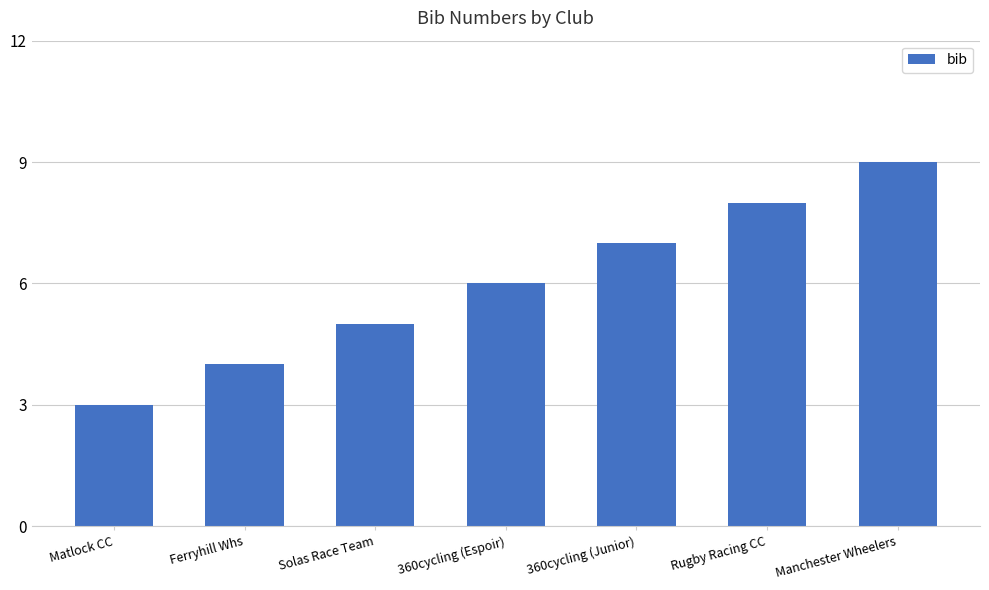

What is the average value?

6